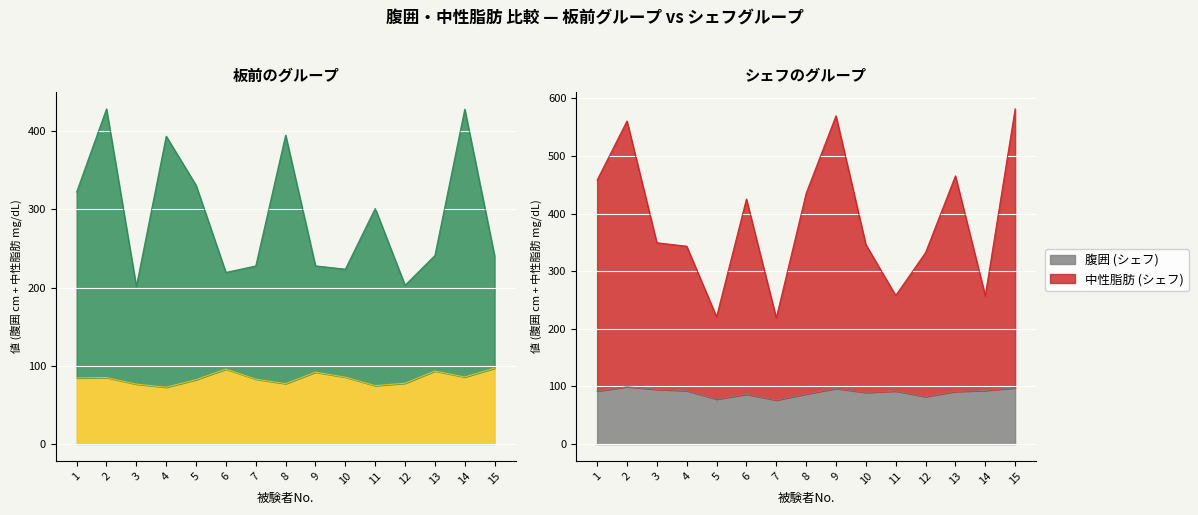

Reading right to left, what are all the values shown in this chart?

板前_腹囲: 15=97.1	14=85.8	13=93.5	12=77.8	11=74.8	10=85.6	9=92.0	8=77.3	7=83.1	6=95.9	5=82.4	4=72.7	3=76.7	2=85.1	1=84.6
板前_中性脂肪: 15=240.4	14=428.0	13=241.1	12=203.0	11=301.2	10=223.6	9=227.8	8=394.9	7=227.7	6=219.4	5=330.8	4=393.5	3=201.5	2=428.4	1=322.2
シェフ_腹囲: 15=97.7	14=93.1	13=91.4	12=82.5	11=92.1	10=89.7	9=96.6	8=87.1	7=76.4	6=86.5	5=78.1	4=92.8	3=94.9	2=99.6	1=92.1
シェフ_中性脂肪: 15=581.5	14=257.5	13=465.3	12=332.3	11=257.8	10=346.2	9=569.5	8=435.0	7=218.9	6=425.1	5=220.9	4=343.3	3=349.3	2=560.5	1=458.0